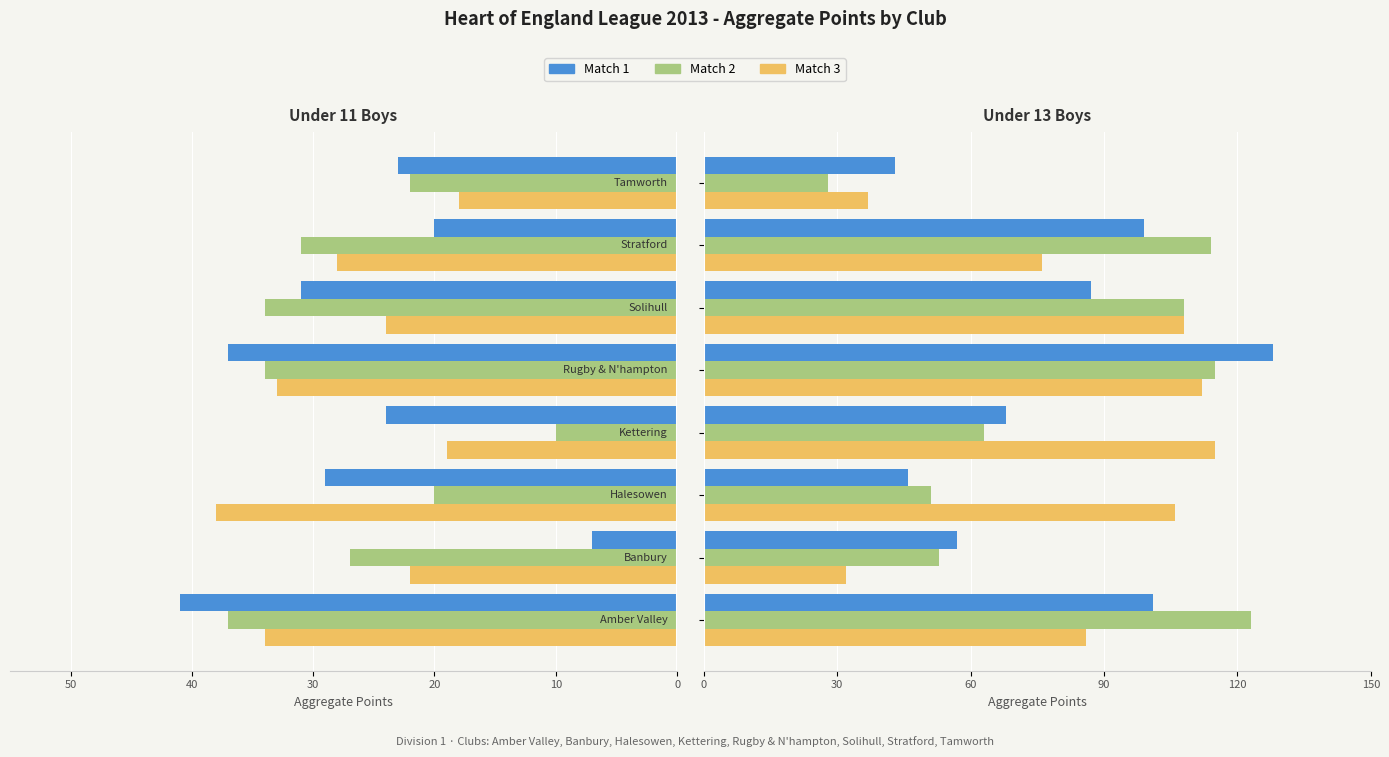

The Match 2 series shows 23 at 20. True or false?

False